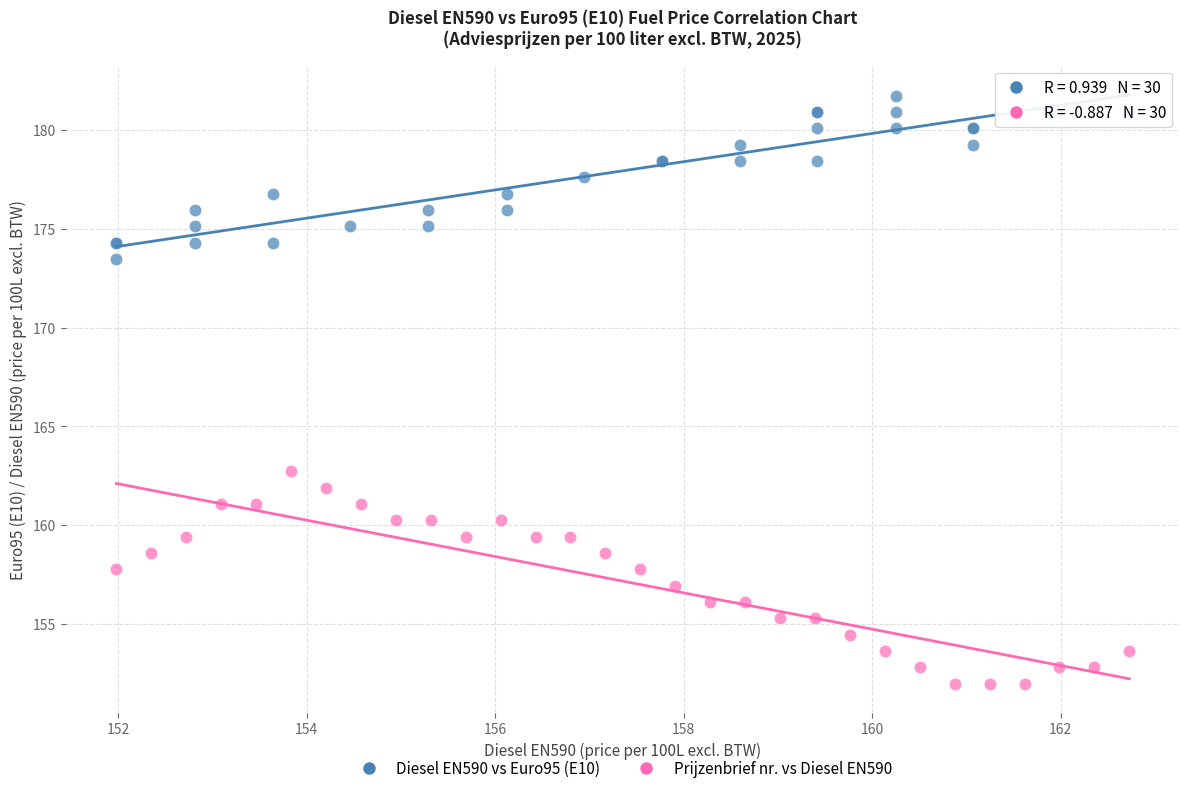

Which series contains the highest Y value?

Diesel EN590 vs Euro95 (E10)